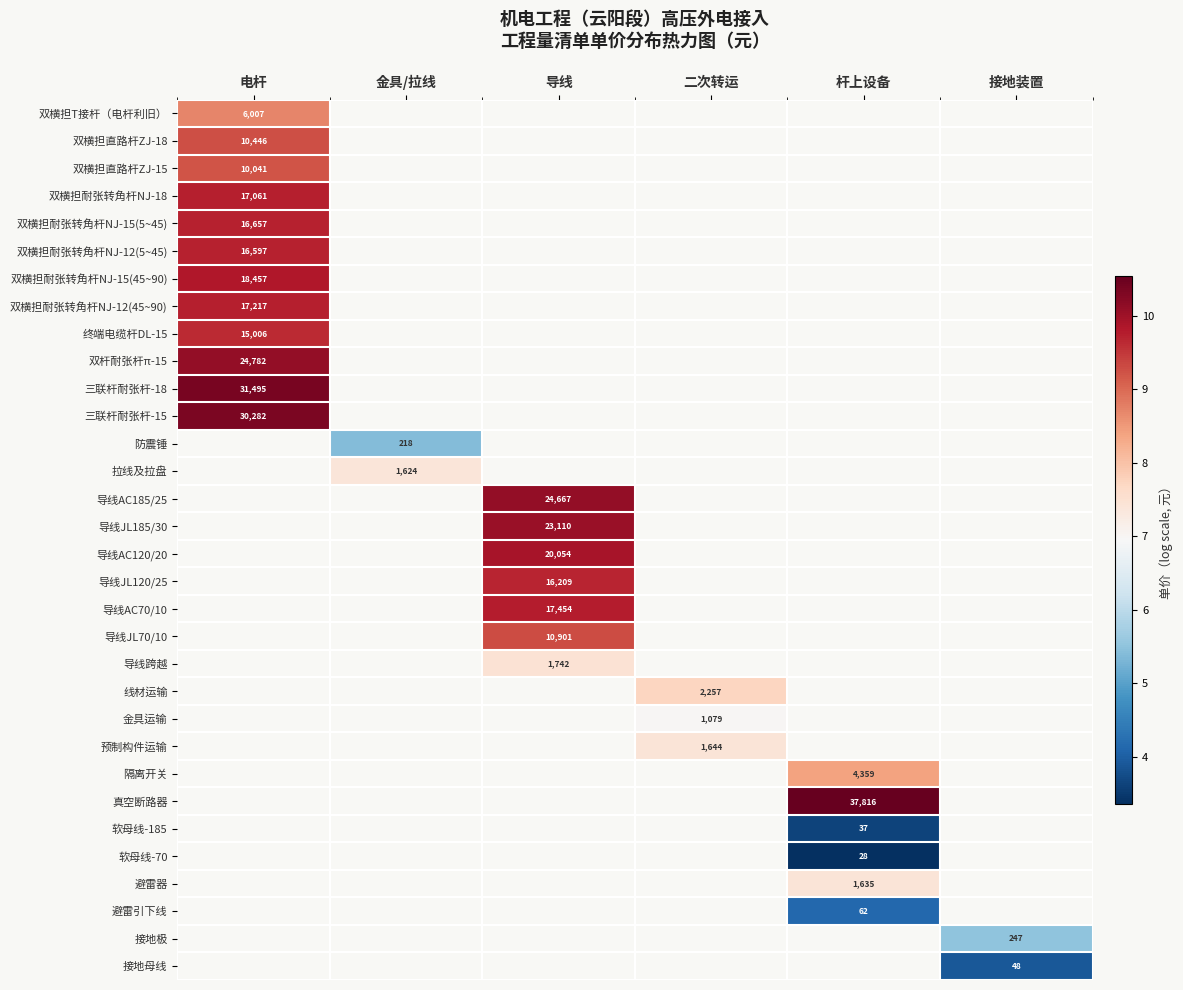

Which category has the highest value across all series?

杆上设备